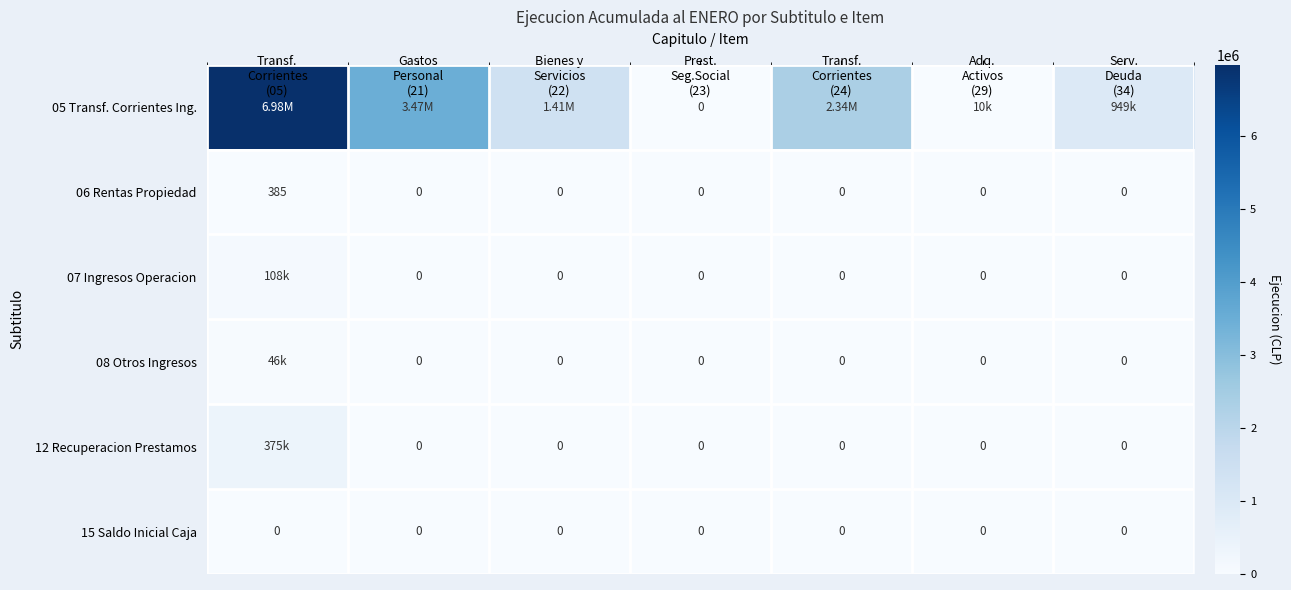

Is it true that 07 Ingresos Operacion equals 0 at Bienes y Servicios (22)?

True